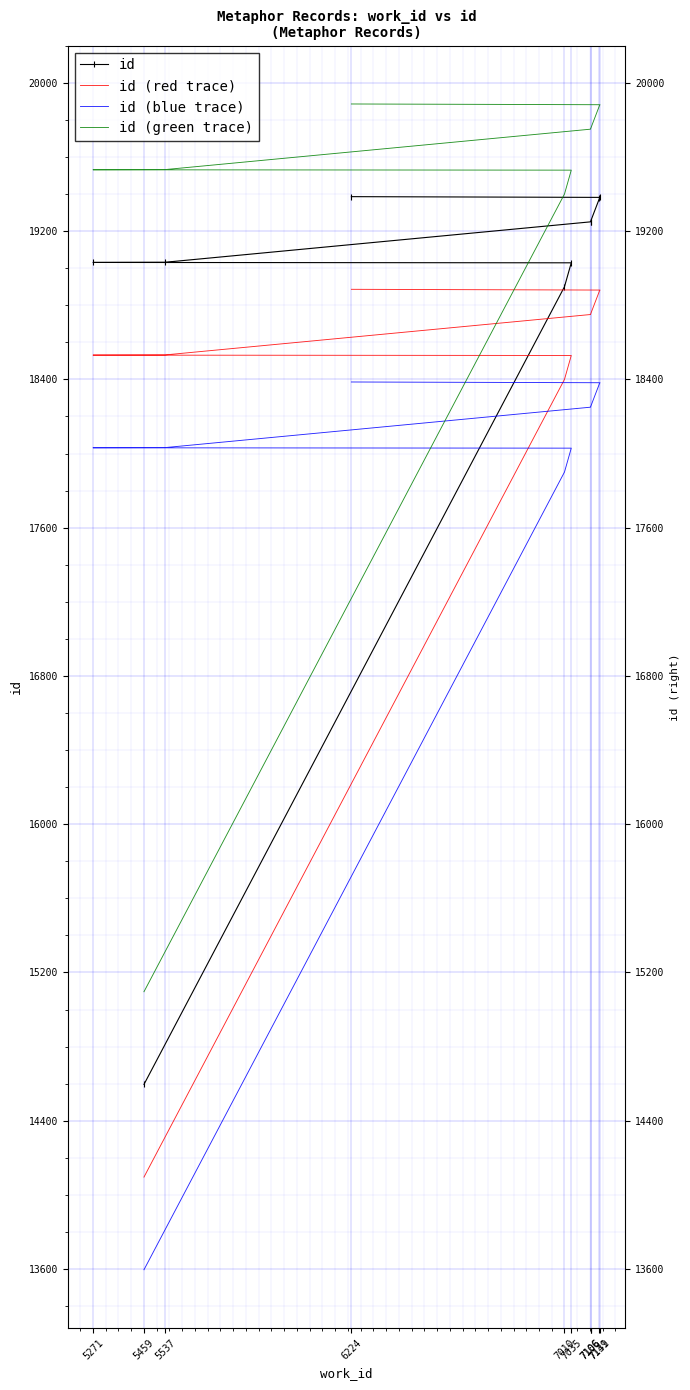

True or false: id (blue trace) and id (red trace) cross at least once.

False